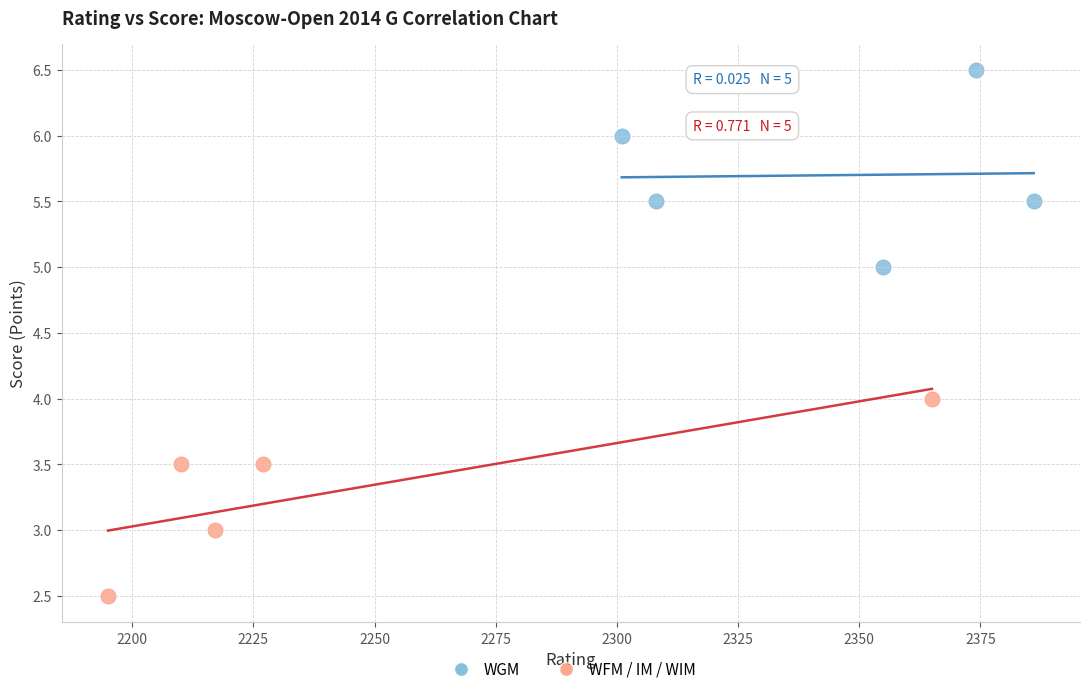

Which series reaches the maximum Y coordinate?

WGM